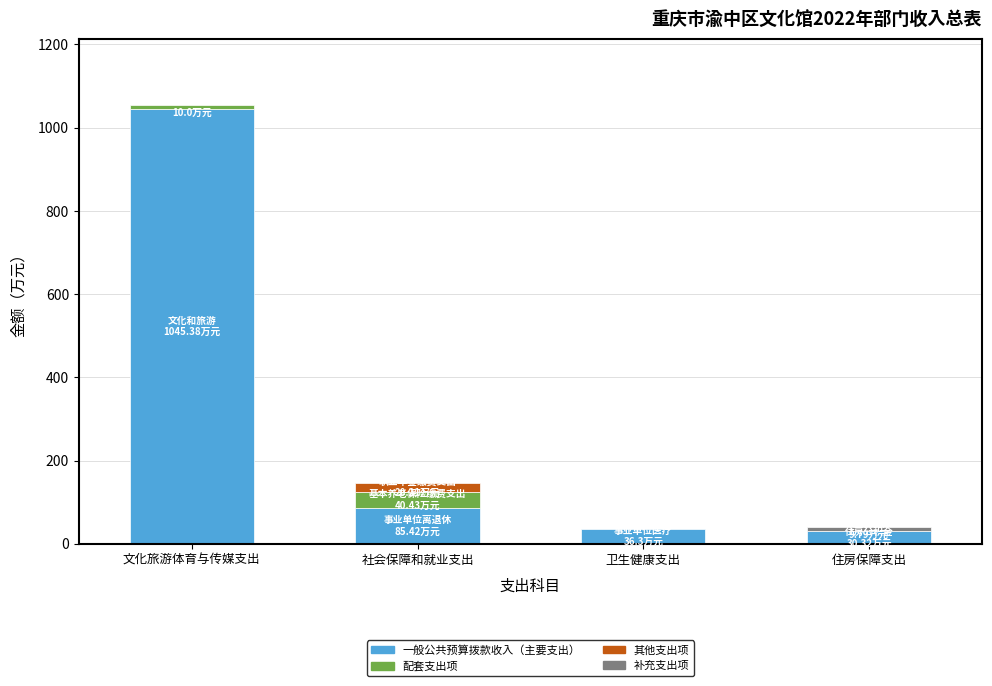

What is the sum of the 合计 values at 卫生健康支出 and 社会保障和就业支出?

182.4